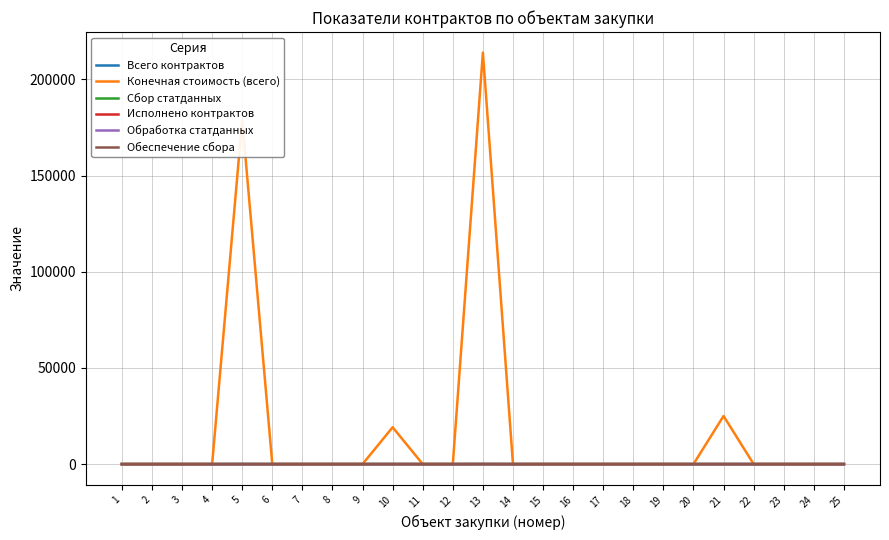

At which category is the sum across all series the highest?

13